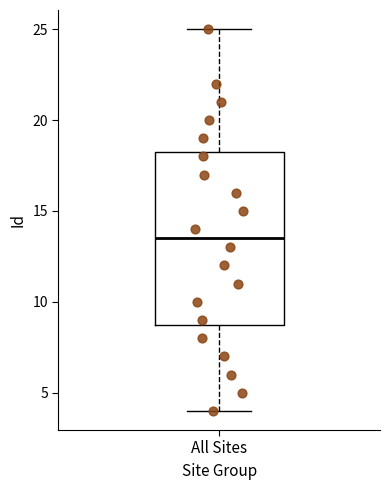

Where does the lower whisker of the box for All Sites end on the y-axis? The values are not printed on the chart, so give them approximately, as read against the axis.

4.0